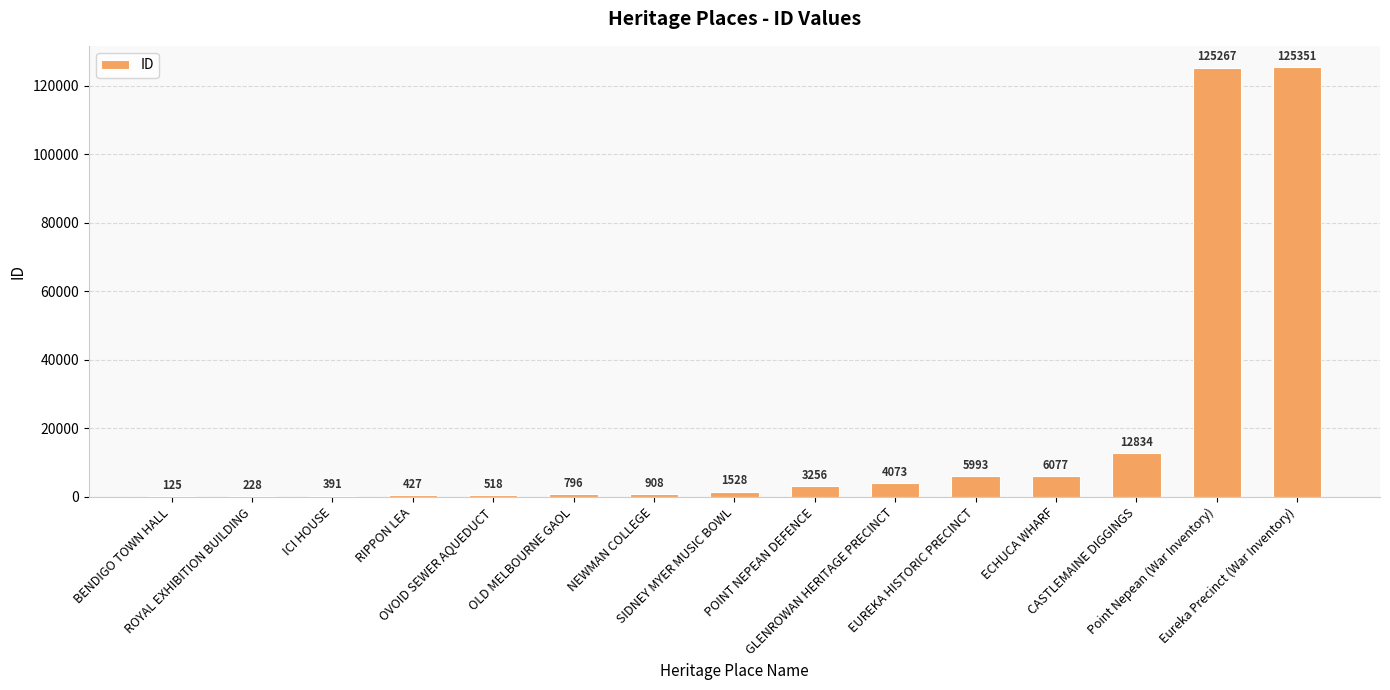

Reading right to left, extract all data points from this chart.

Eureka Precinct (War Inventory)=125351	Point Nepean (War Inventory)=125267	CASTLEMAINE DIGGINGS=12834	ECHUCA WHARF=6077	EUREKA HISTORIC PRECINCT=5993	GLENROWAN HERITAGE PRECINCT=4073	POINT NEPEAN DEFENCE=3256	SIDNEY MYER MUSIC BOWL=1528	NEWMAN COLLEGE=908	OLD MELBOURNE GAOL=796	OVOID SEWER AQUEDUCT=518	RIPPON LEA=427	ICI HOUSE=391	ROYAL EXHIBITION BUILDING=228	BENDIGO TOWN HALL=125